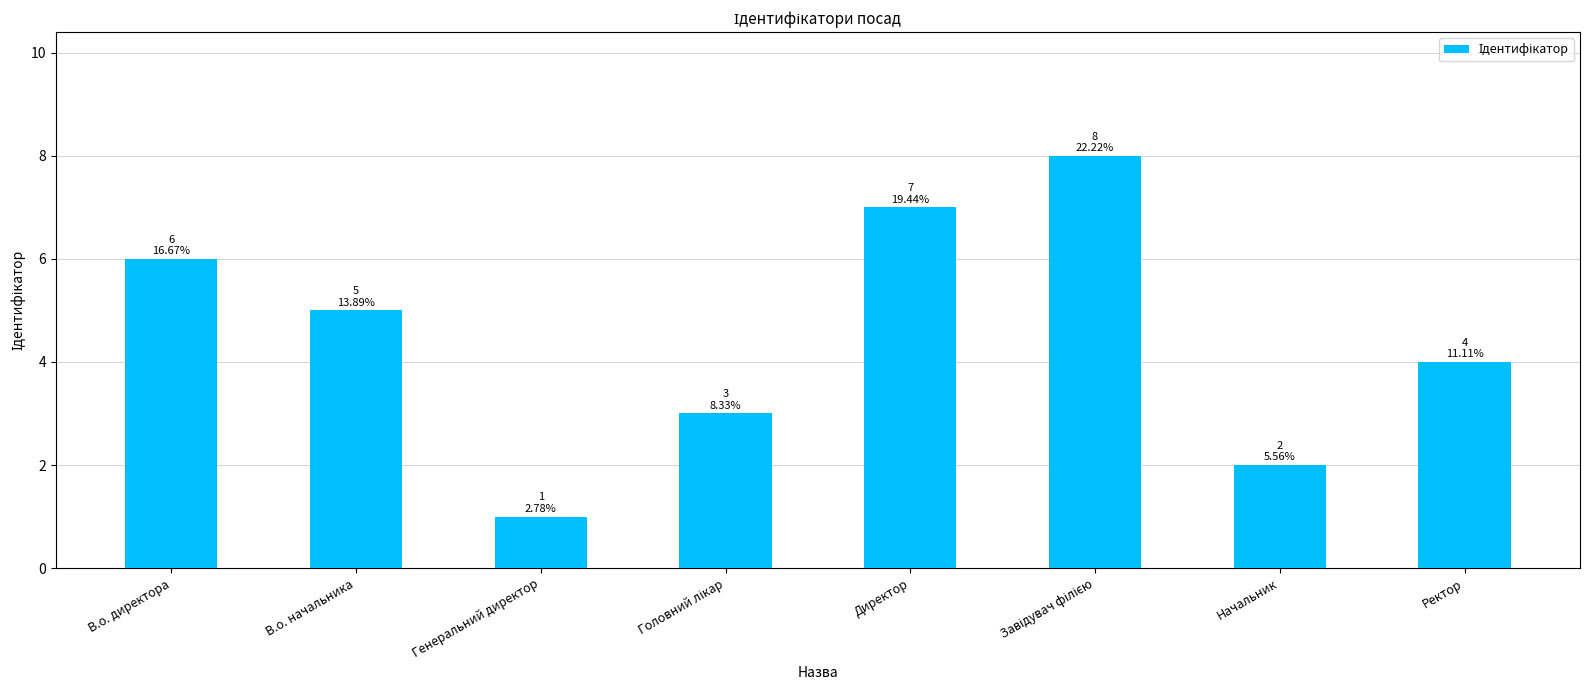

What is the change in value from В.о. начальника to Генеральний директор?

-4